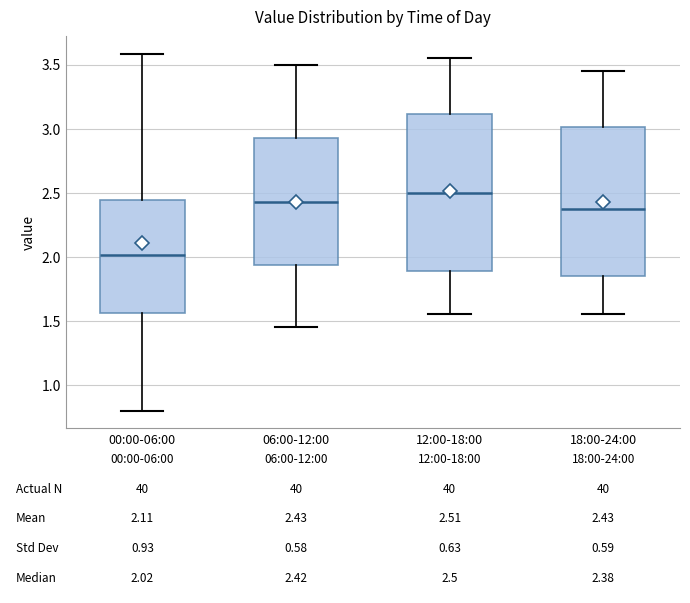

Comparing the boxes themselves (not the whiskers), which one is the tallest?

12:00-18:00